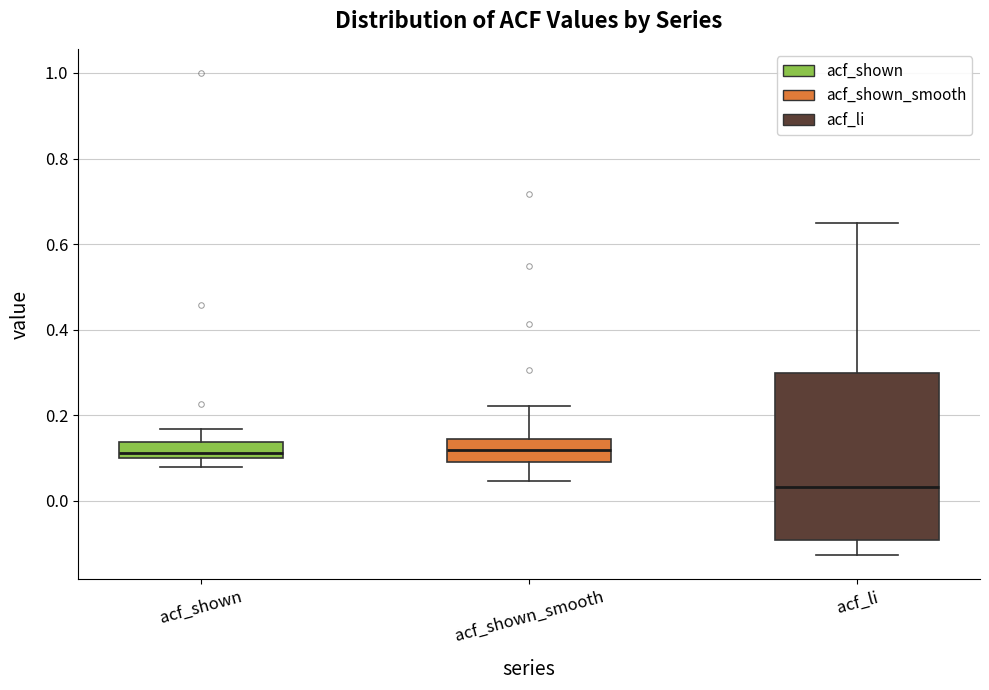

Comparing the boxes themselves (not the whiskers), which one is the tallest?

acf_li